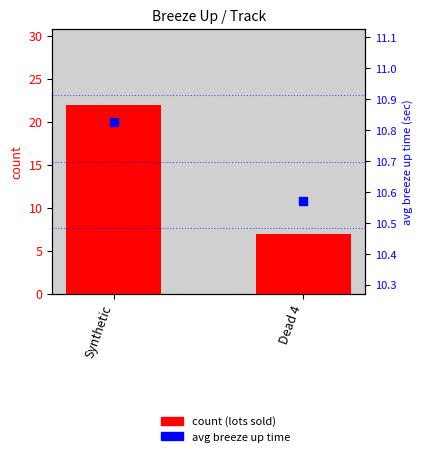

What is the difference between the highest and lowest values at Dead 4?

3.6